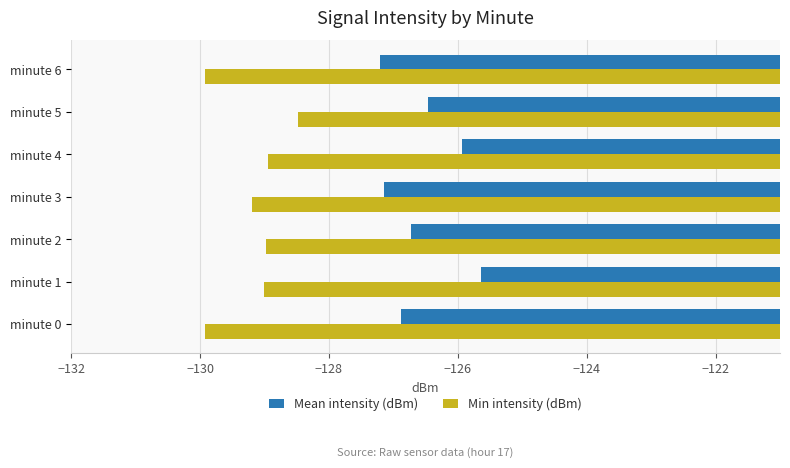

At minute 1, list the series in order from largest to smallest.

Mean intensity (dBm), Min intensity (dBm)